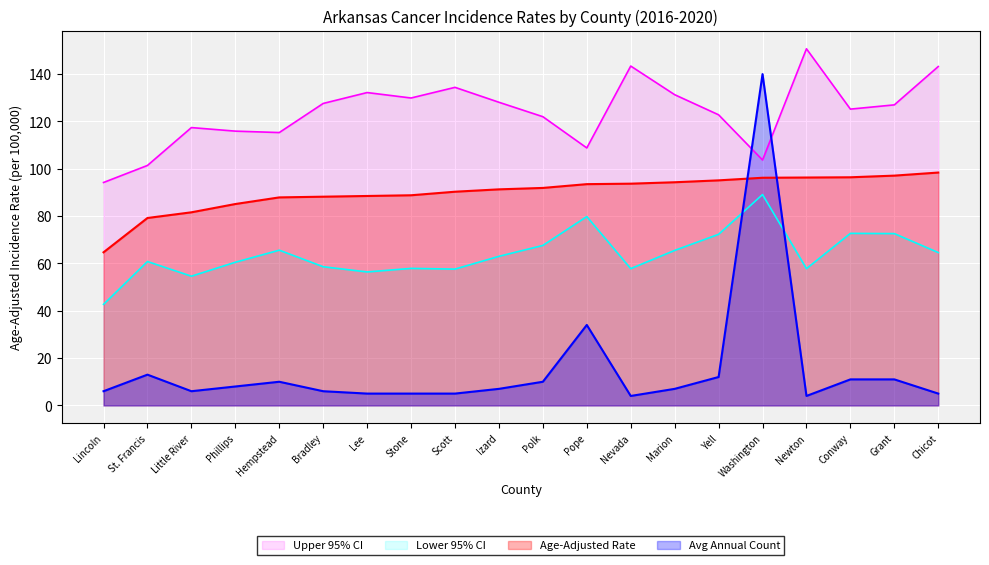

At Pope, list the series in order from smallest to largest.

Avg Annual Count, Lower 95% CI, Age-Adjusted Rate, Upper 95% CI